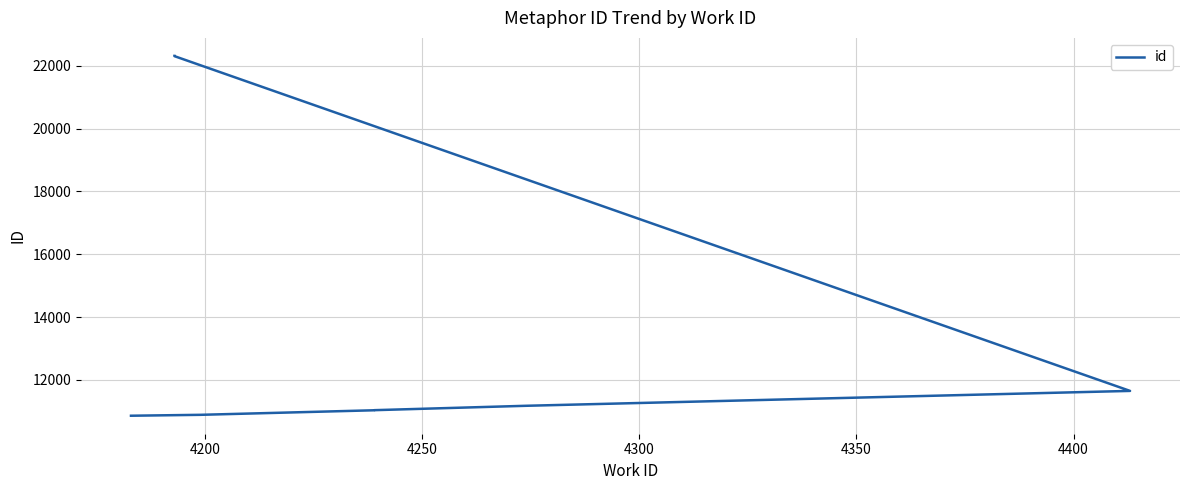

The value at 4400 is 14818. True or false?

False